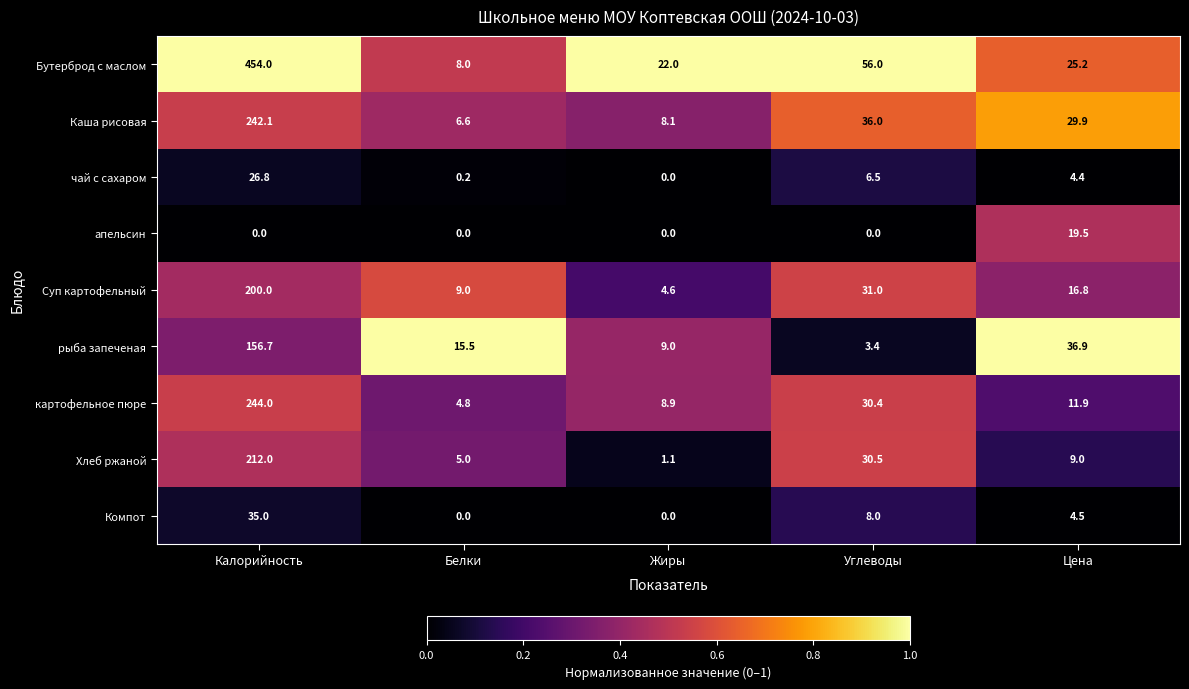

At which category is the sum across all series the highest?

Калорийность